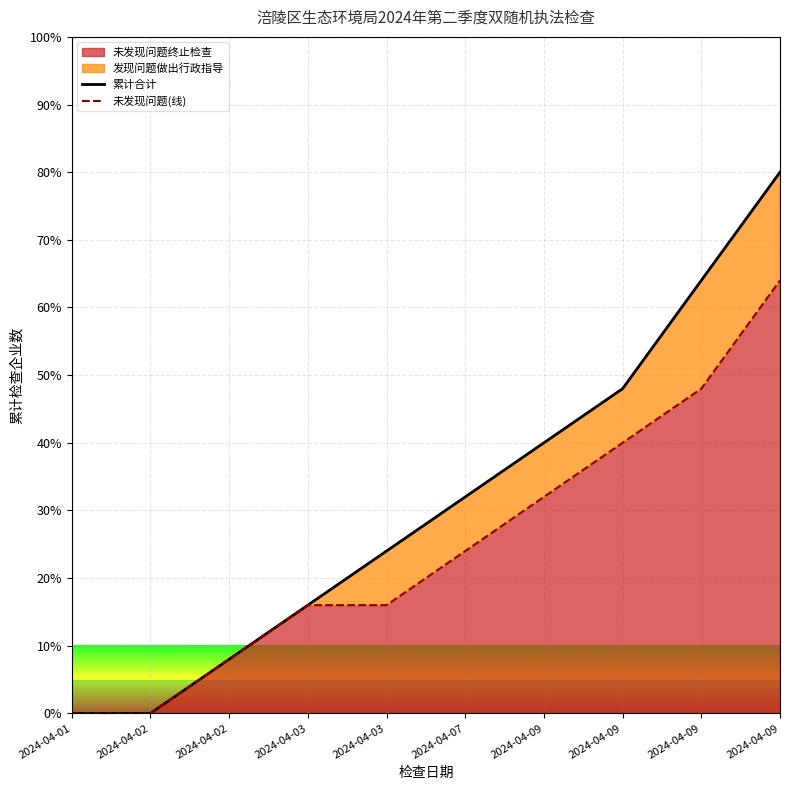

True or false: 累计合计 and 未发现问题(线) intersect in this chart.

False